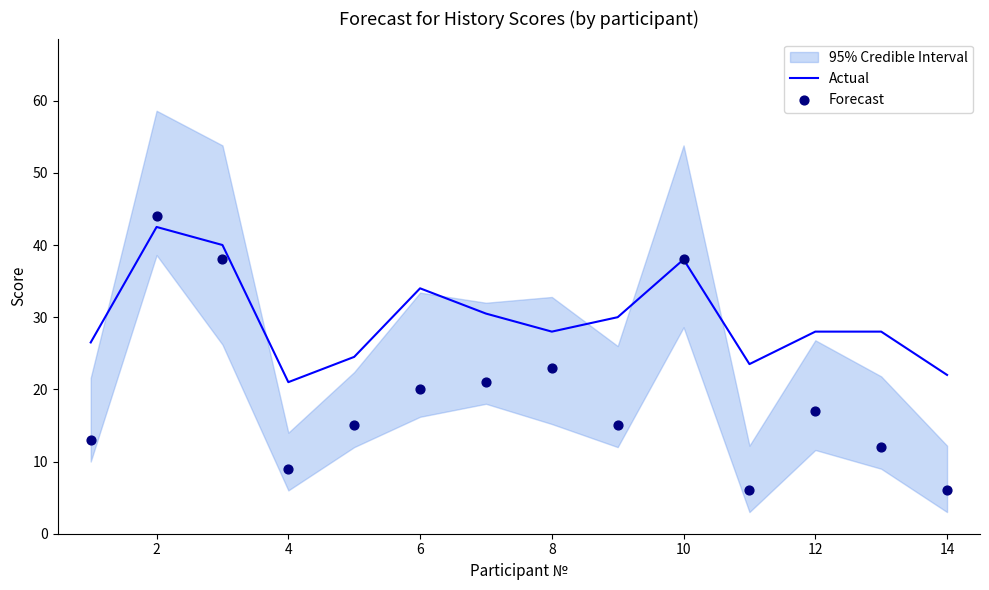

Which series has the largest total across all categories?

Actual